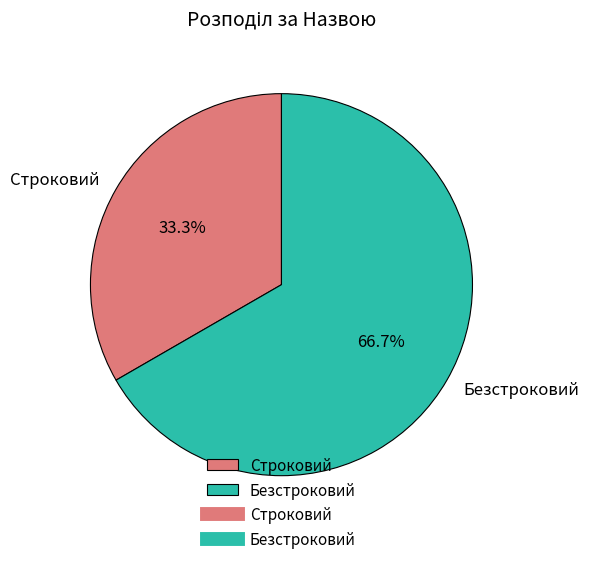

To the nearest percent, what portion does Строковий represent?

33%